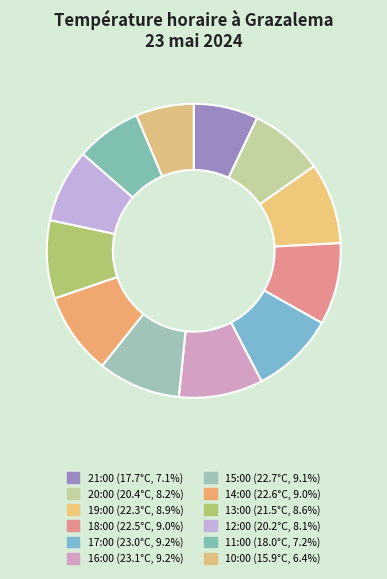

True or false: 12:00 accounts for 8% of the total.

True